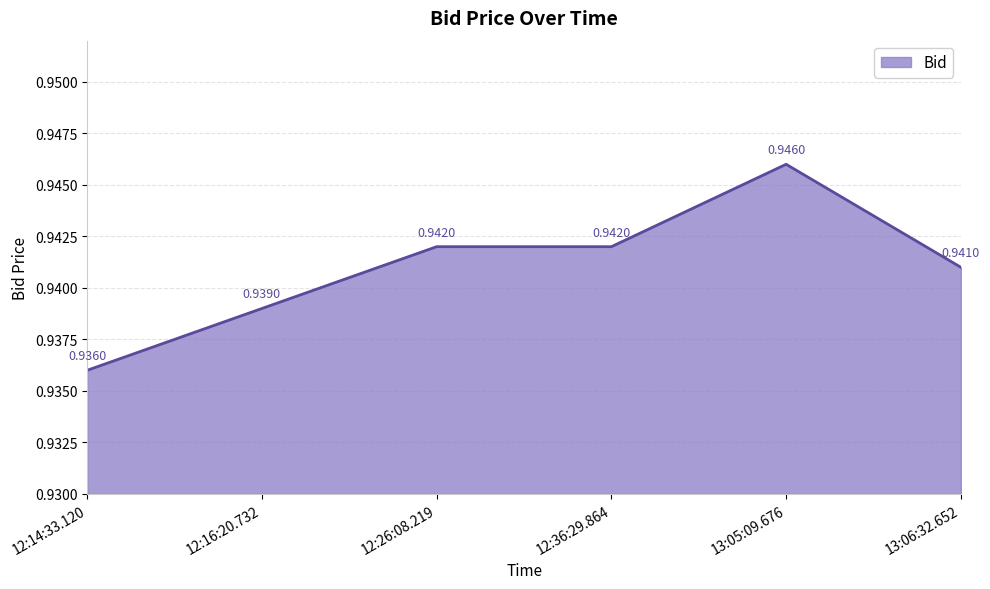

True or false: the data has more than 2 interior local peaks.

False